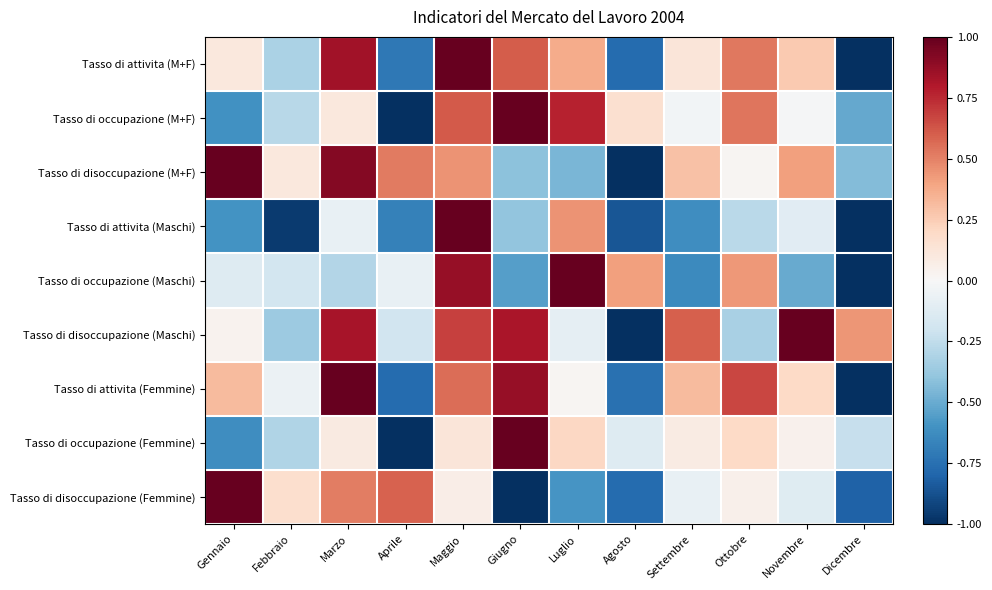

Which series has the largest range (max minus min)?

Tasso di attivita (M+F)